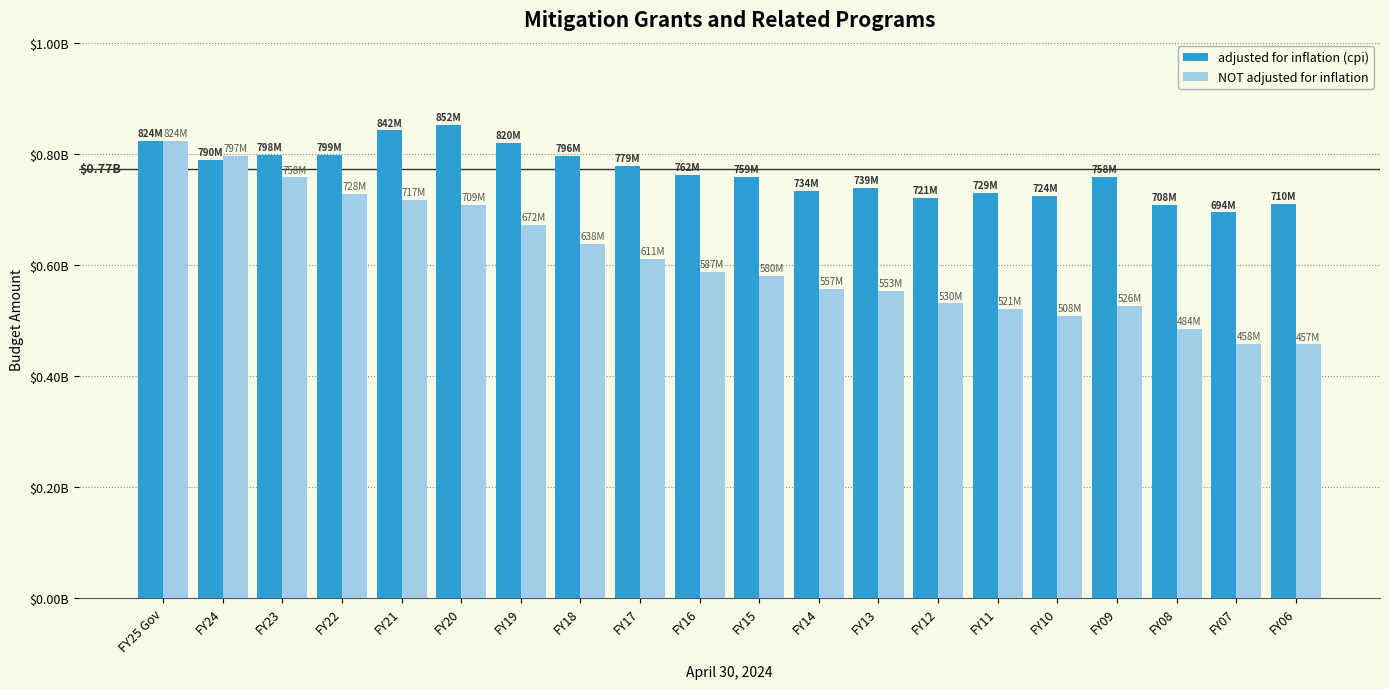

Does the chart contain any negative values?

No